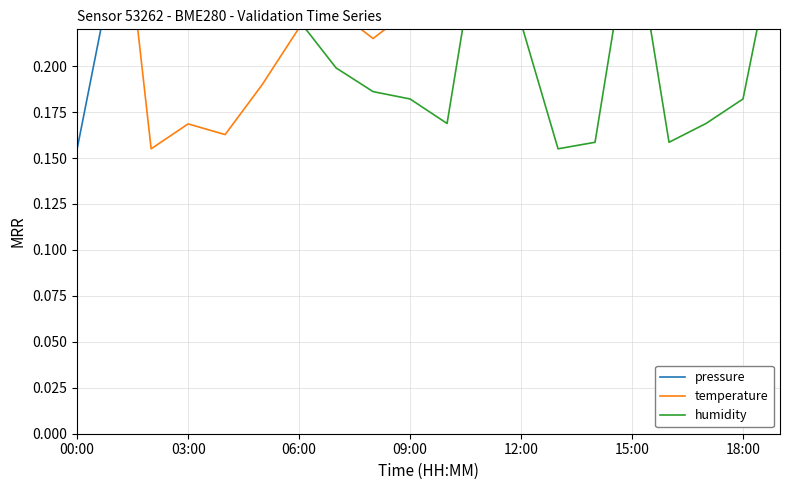

The value of temperature at 19 is 0.2. True or false?

False